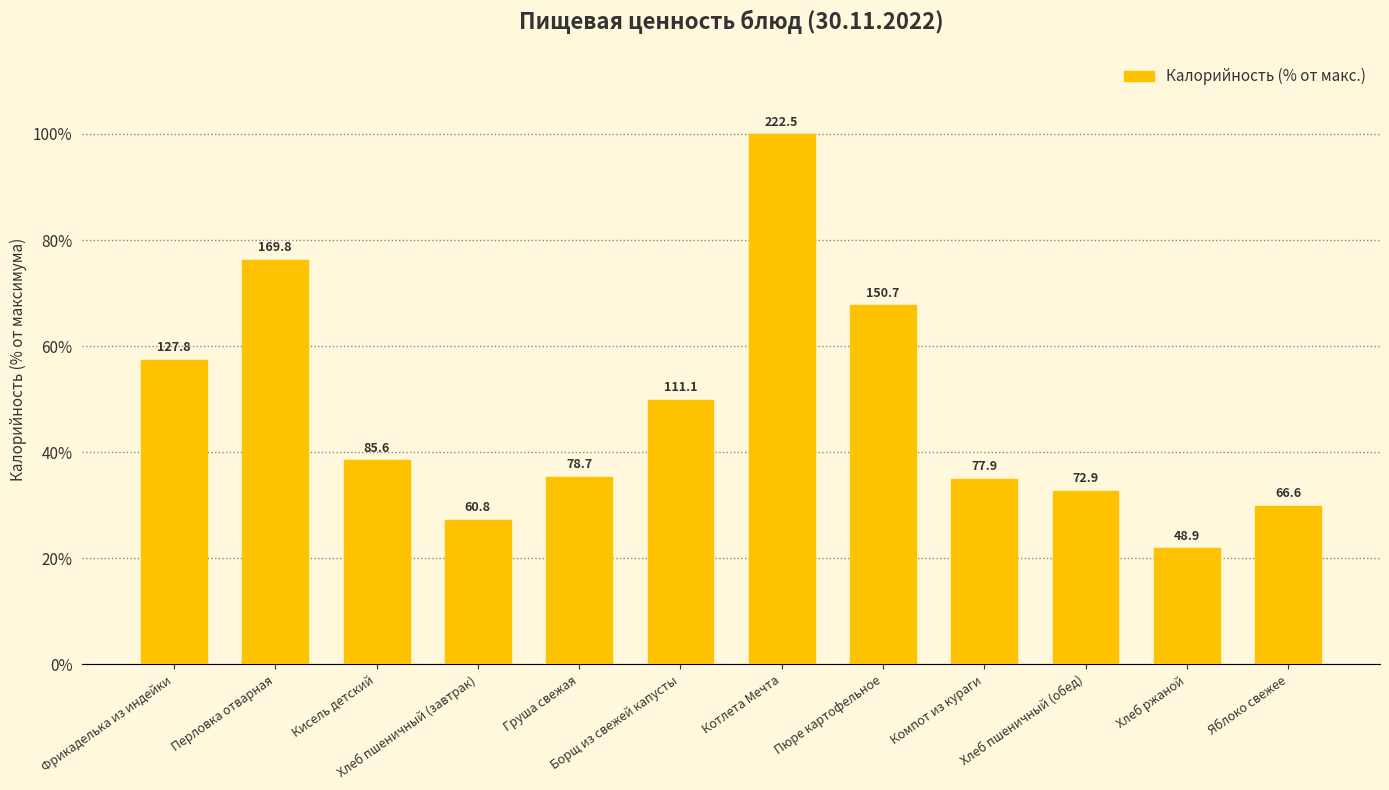

How many bars are there in total?

12